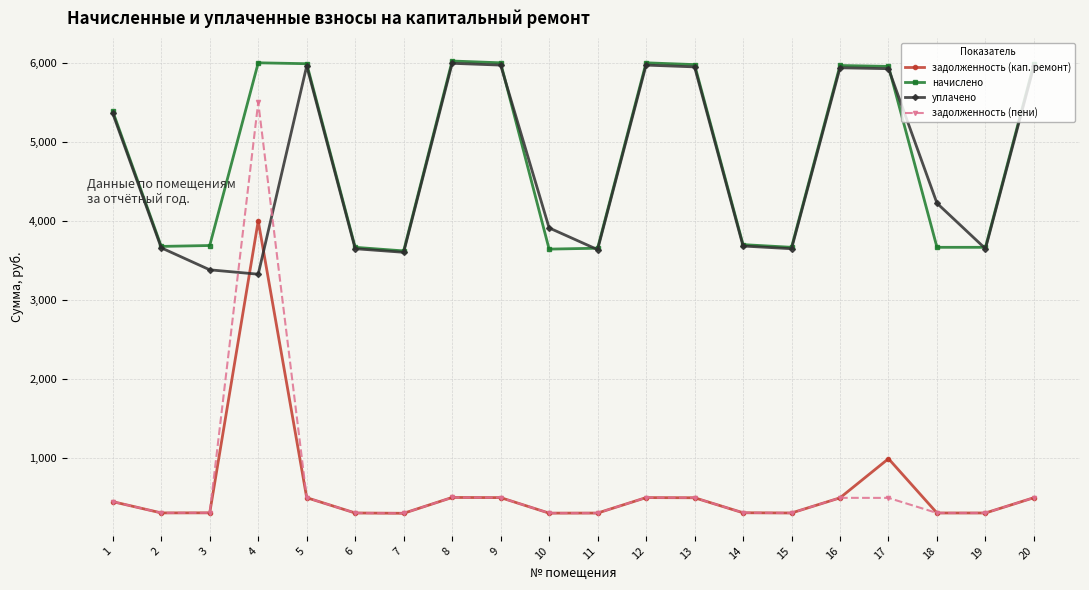

How many interior local peaks does the начислено series have?

4